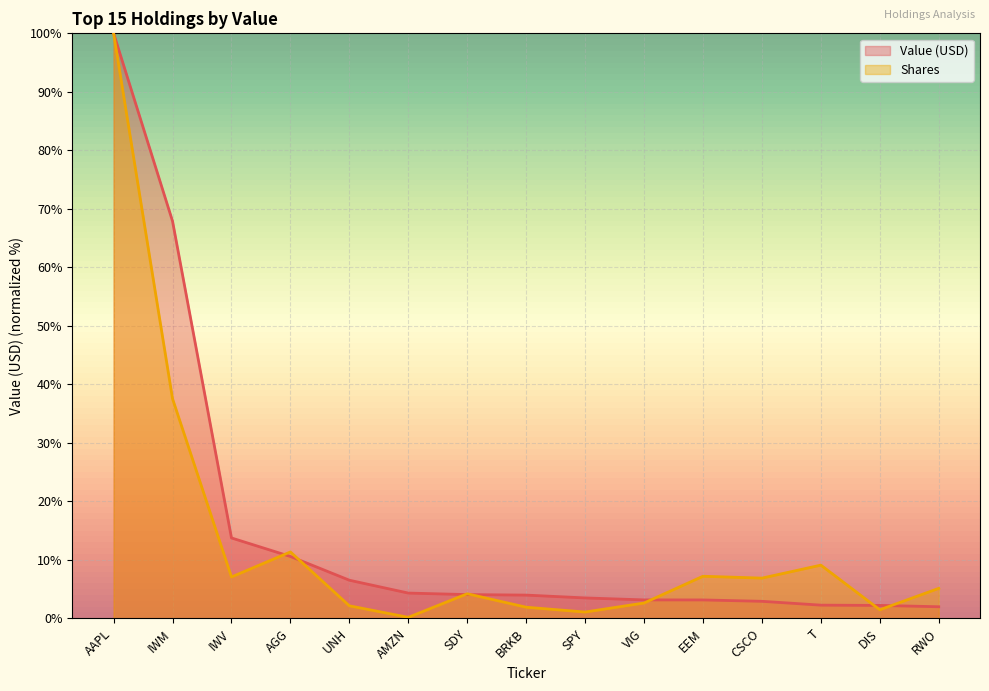

At how many categories does at least one series exceed 46?

2